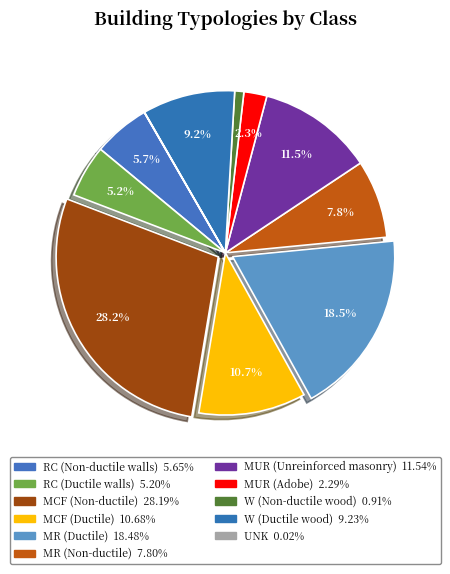

Do UNK and MUR (Unreinforced masonry) together represent more than half of the pie?

No